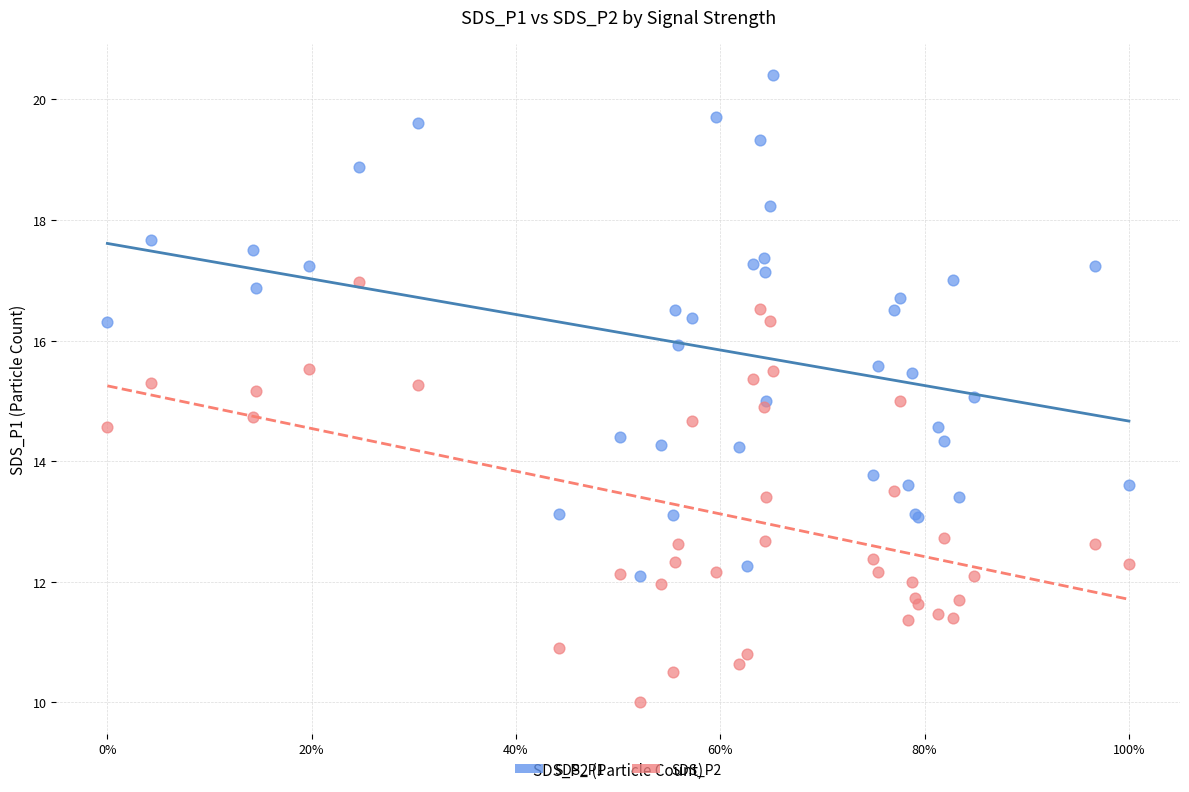

Which series reaches the minimum Y coordinate?

SDS_P2